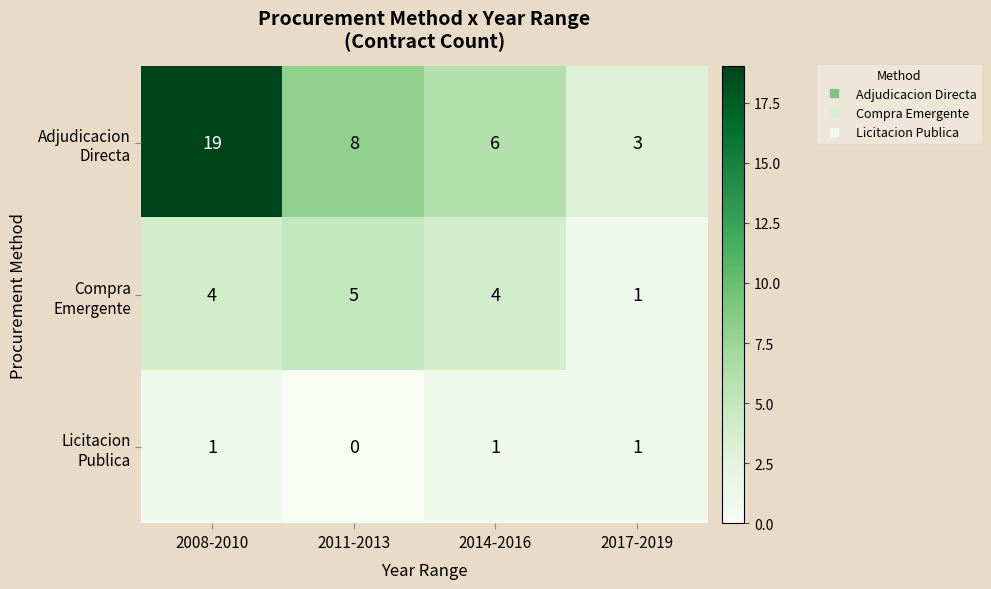

How many distinct data groups are displayed?

3